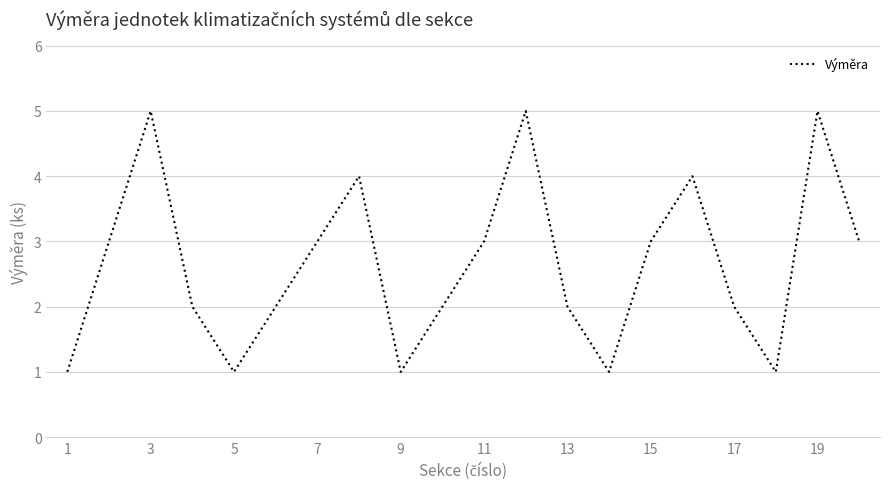

What is the maximum value shown in the chart?

5